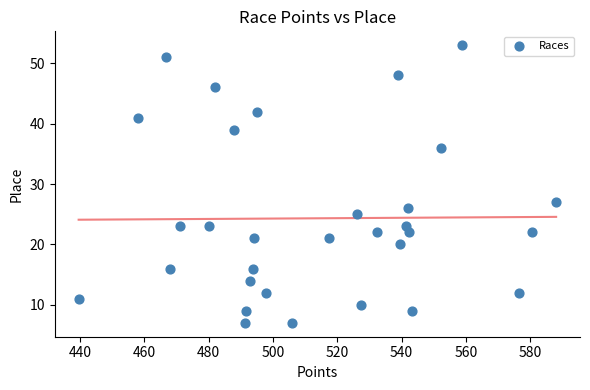

What Y value in the scatter plot is closest to 30?

27